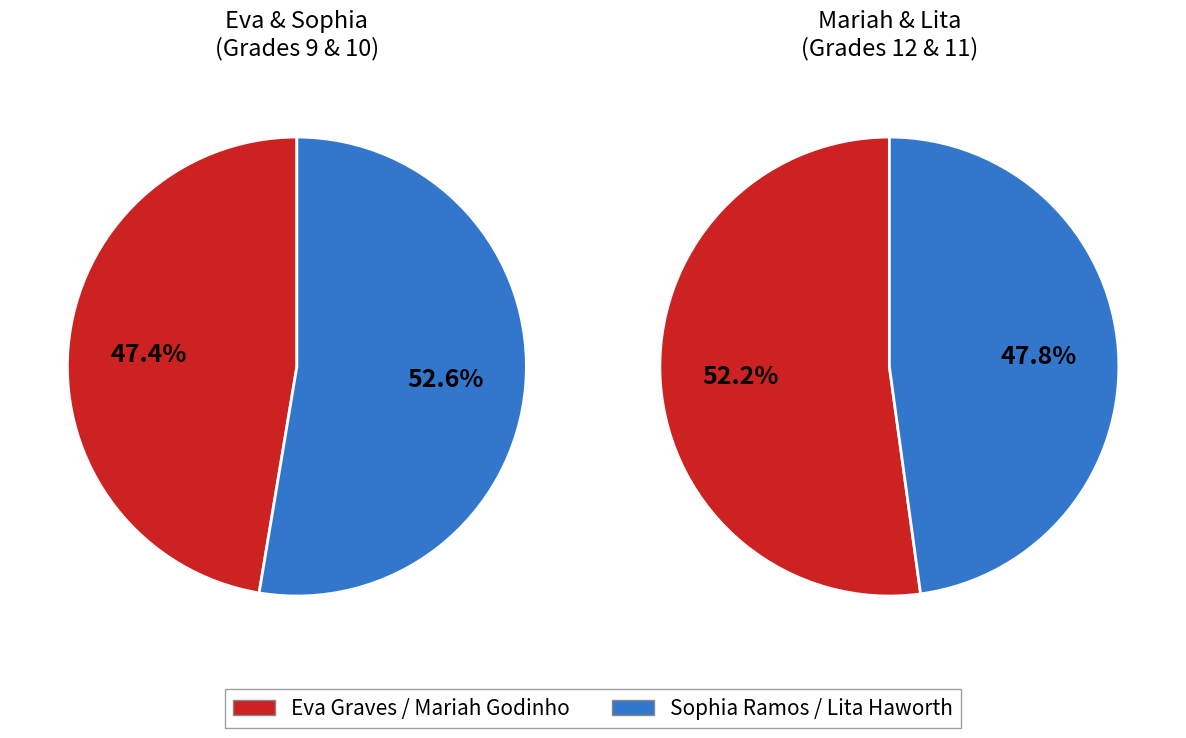

How many segments does this pie chart have?

4